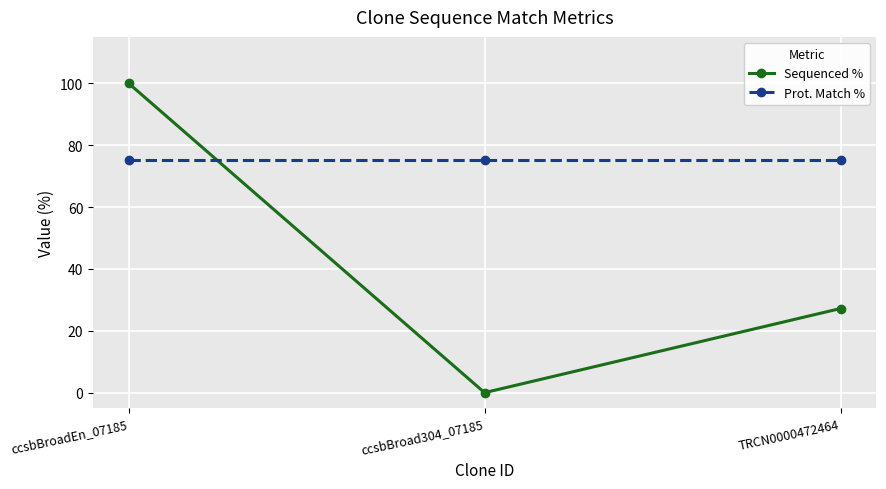

At which label does Sequenced % first exceed 27?

ccsbBroadEn_07185